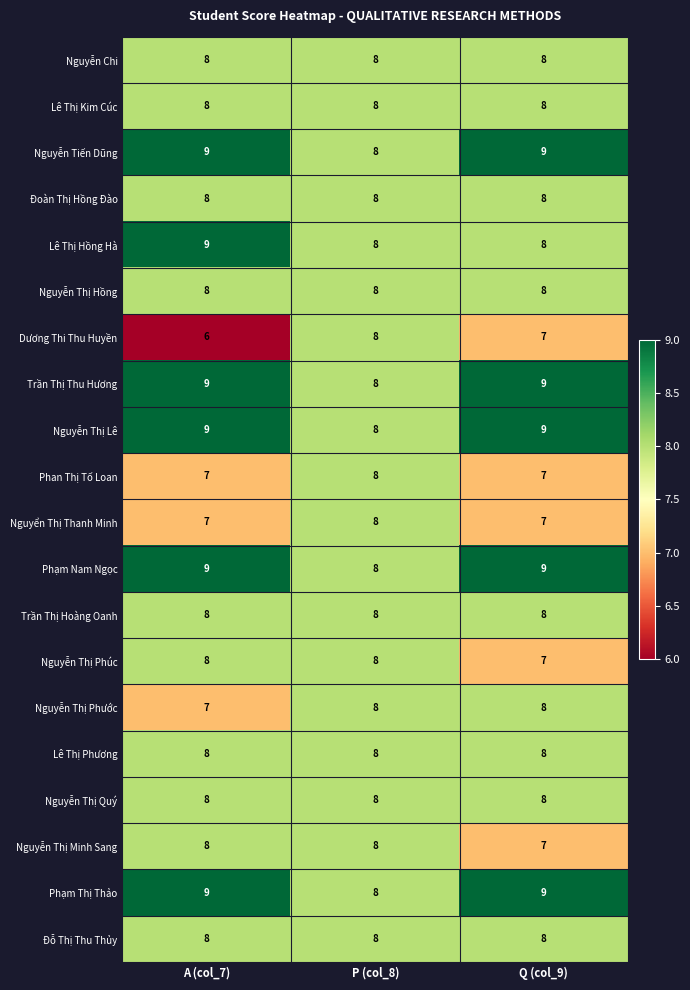

What is the maximum value for Trần Thị Hoàng Oanh?

8